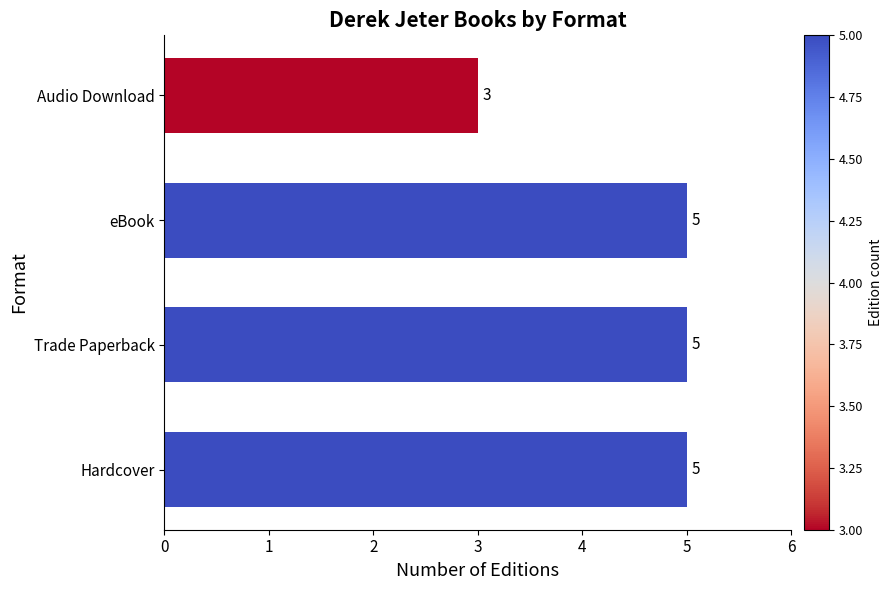

What is the greatest value displayed?

5